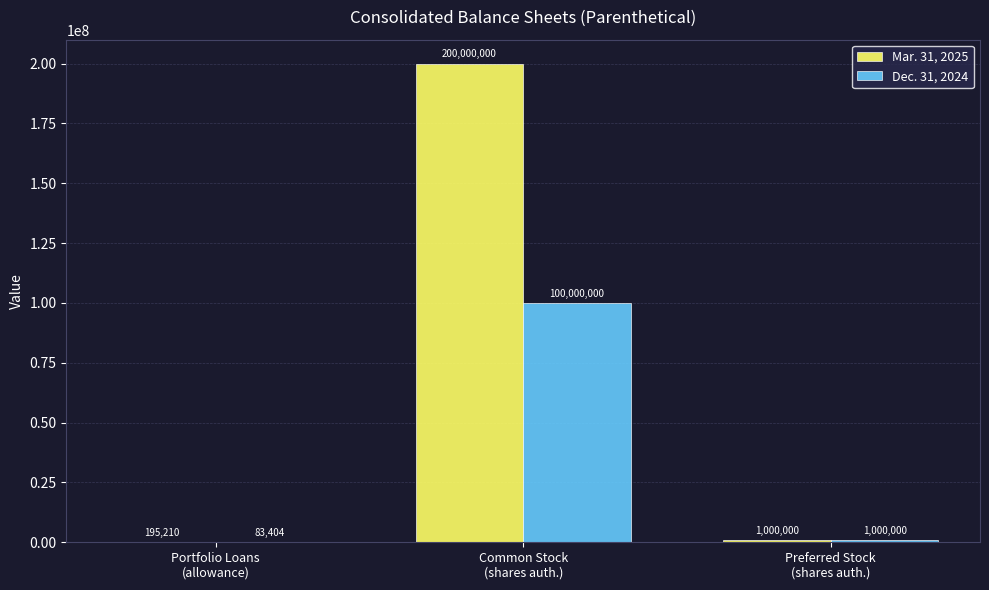

What is the difference between the Dec. 31, 2024 values at Portfolio Loans
(allowance) and Common Stock
(shares auth.)?

99916596